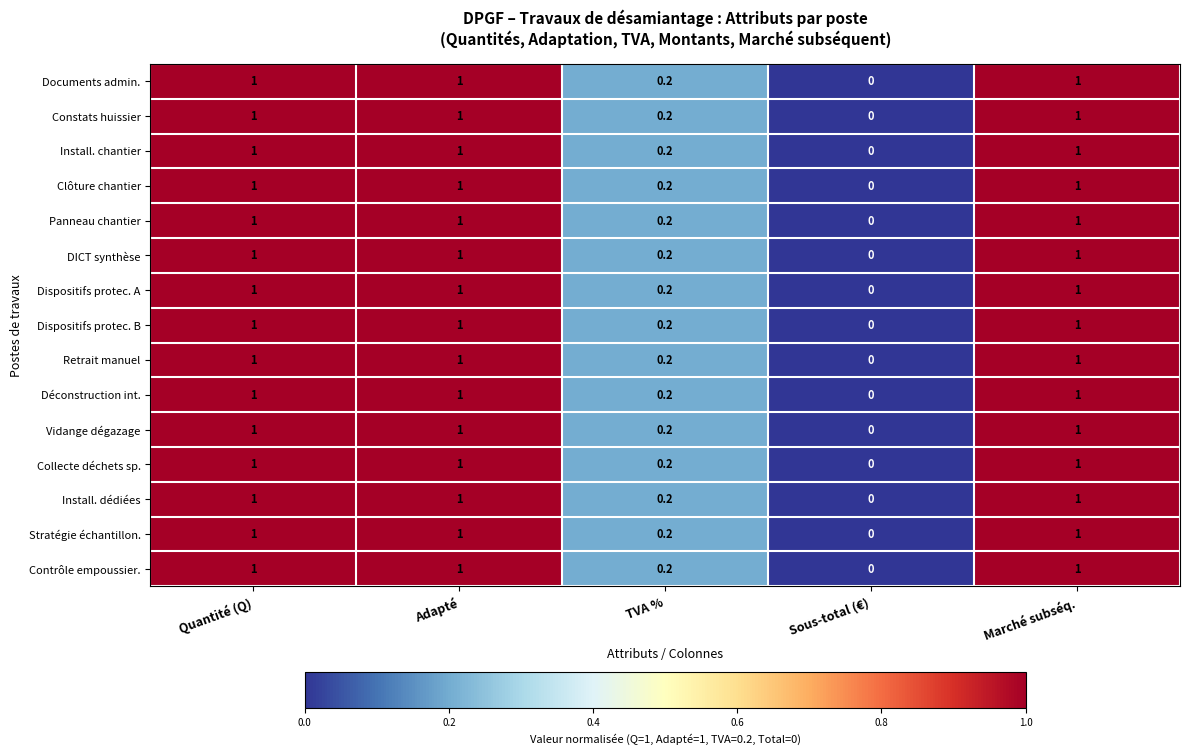

Is it true that Déconstruction int. equals 1.0 at Adapté?

True